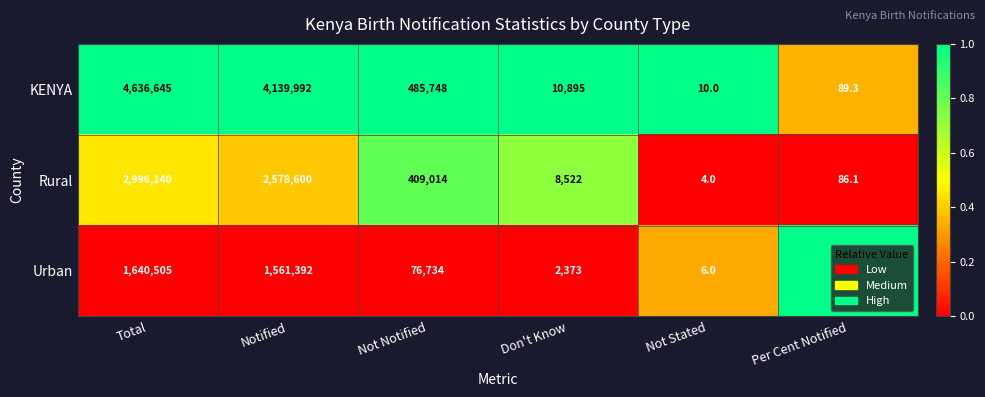

Is it true that Urban equals 120131.9 at Not Notified?

False